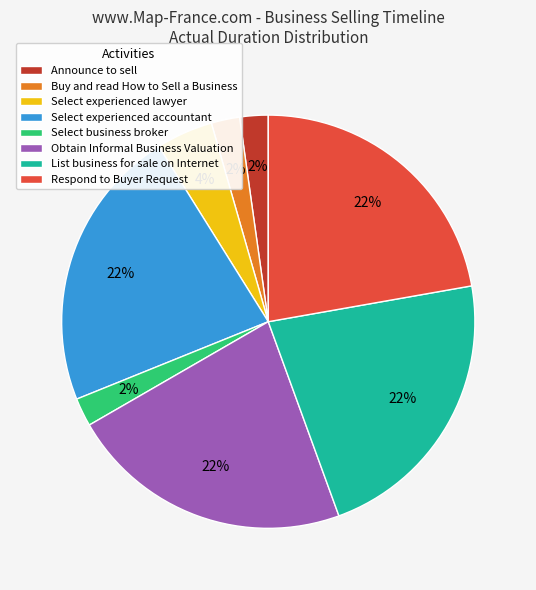

Is the sum of Select business broker and Select experienced lawyer greater than half?

No